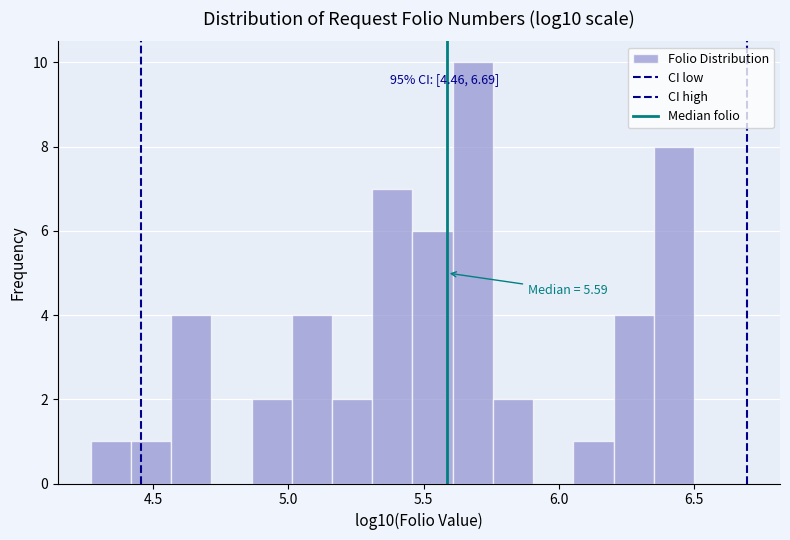

Around what value on the x-axis is the tallest bar? Give the approximate position of its centre, as read against the axis.

5.70